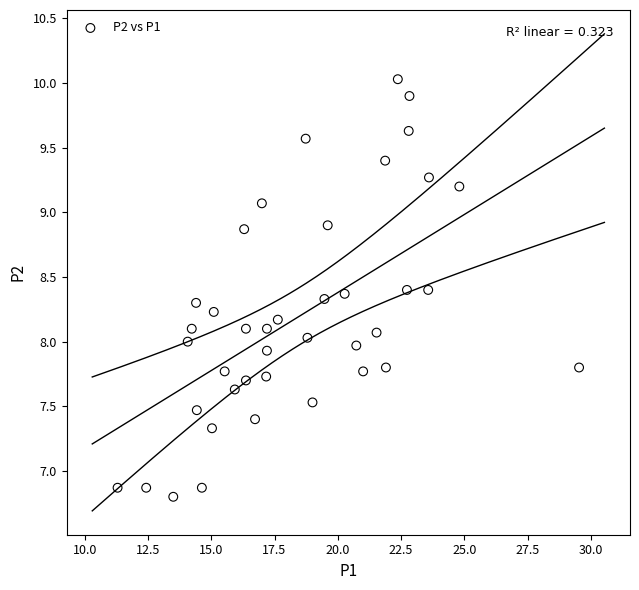

What is the range of X values (max minus min)?

18.2